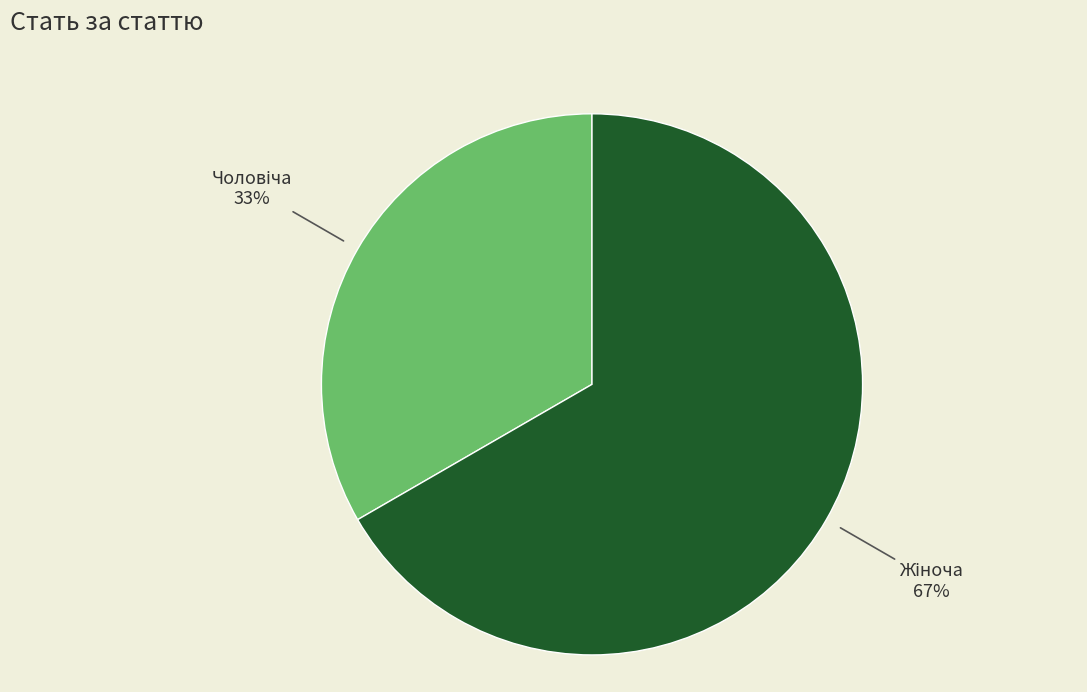

How many slices are in this pie chart?

2